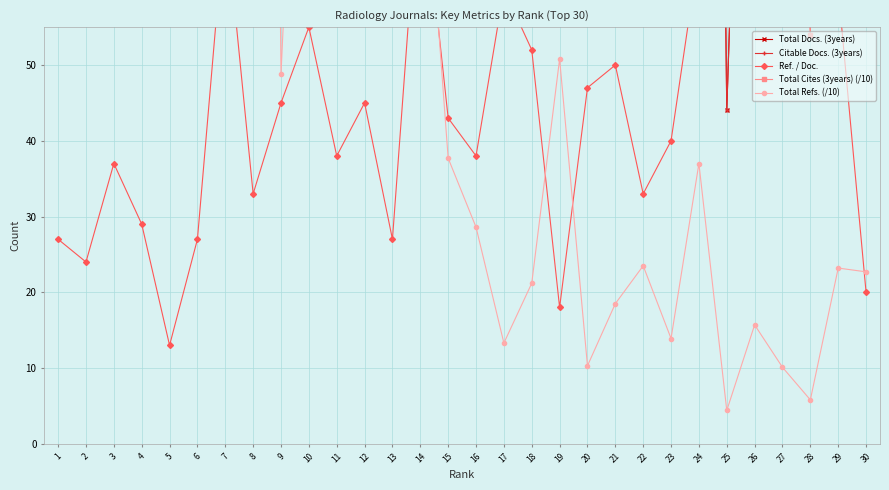

At which category is the sum across all series the highest?

14